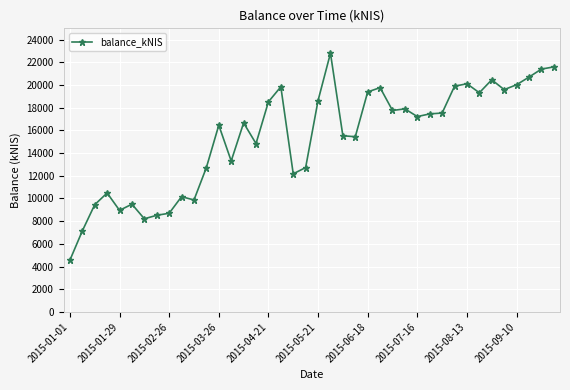

What is the maximum value shown in the chart?

22806.2